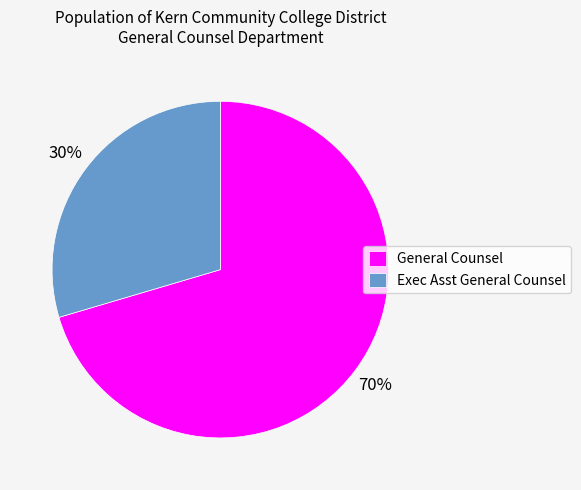

Do Exec Asst General Counsel and General Counsel together represent more than half of the pie?

Yes